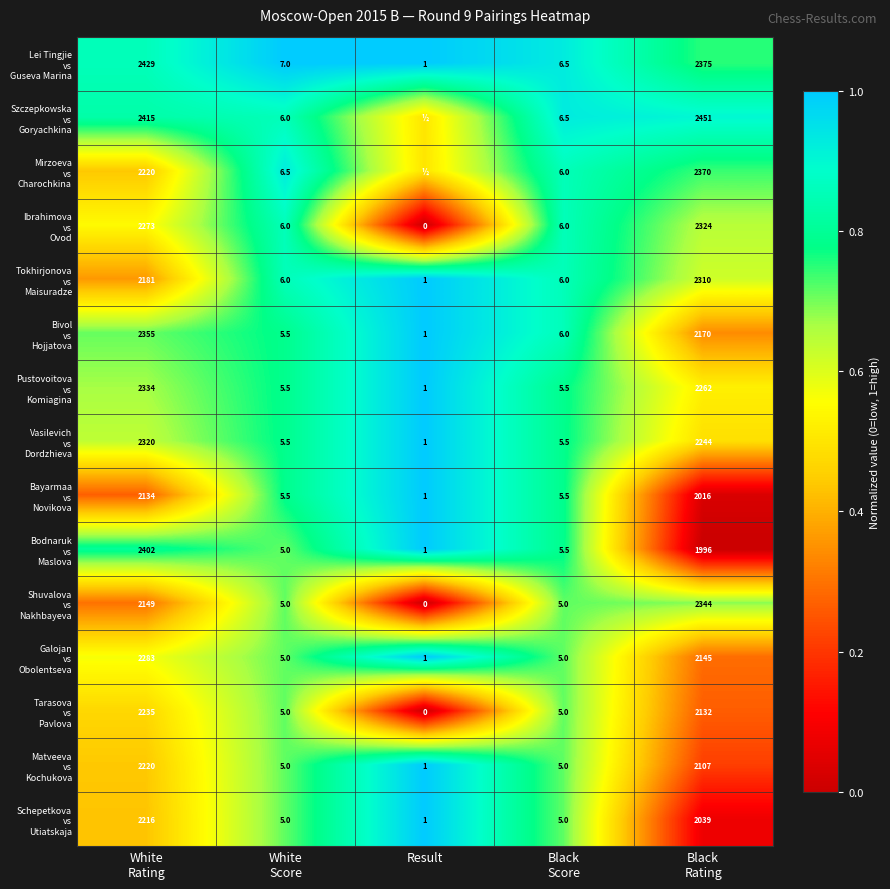

The value of Ibrahimova vs Ovod at White Rating is 0.9. True or false?

False